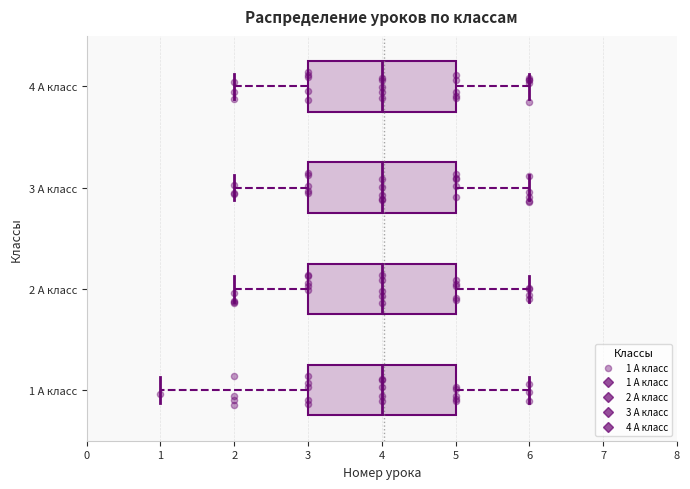

Where does the left whisker of the box for 2 А класс end on the x-axis? The values are not printed on the chart, so give them approximately, as read against the axis.

2